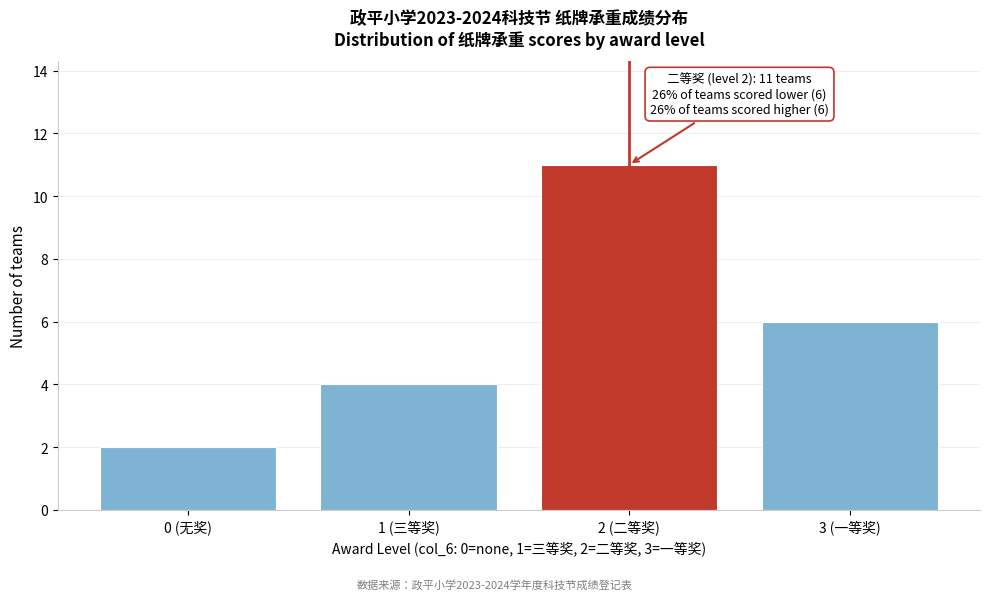

Reading left to right, transcribe all the data shown in this chart.

0 (无奖)=2	1 (三等奖)=4	2 (二等奖)=11	3 (一等奖)=6